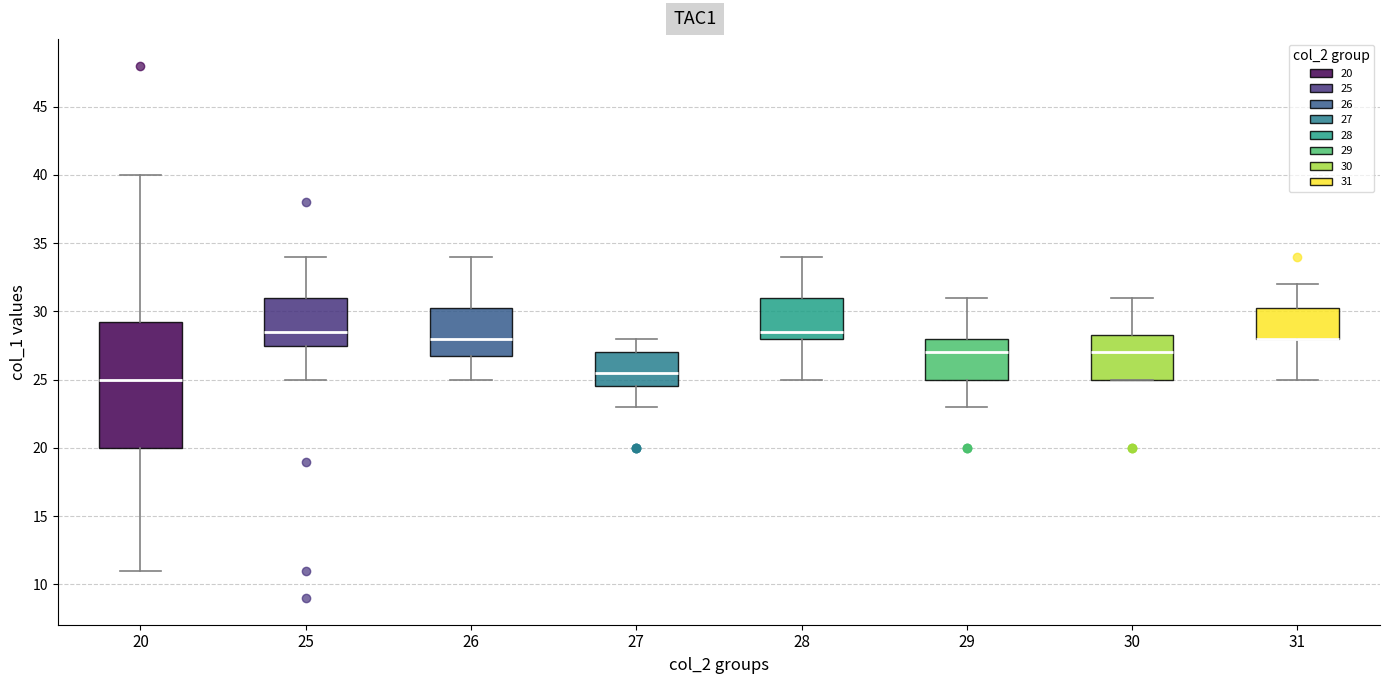

Reading left to right, transcribe this box plot: for each box, give where its median line is, the range the box spans, and where its two whiskers end, as read against the y-axis. The values are not printed on the chart, so give them approximately, as read against the axis.

20: median 25.0, box 20.0 to 29.5, whiskers 11.0 to 40.0
25: median 28.5, box 27.5 to 31.0, whiskers 25.0 to 34.0
26: median 28.0, box 27.0 to 30.5, whiskers 25.0 to 34.0
27: median 25.5, box 24.5 to 27.0, whiskers 23.0 to 28.0
28: median 28.5, box 28.0 to 31.0, whiskers 25.0 to 34.0
29: median 27.0, box 25.0 to 28.0, whiskers 23.0 to 31.0
30: median 27.0, box 25.0 to 28.5, whiskers 25.0 to 31.0
31: median 28.0 (drawn on the box's lower edge), box 28.0 to 30.5, whiskers 25.0 to 32.0